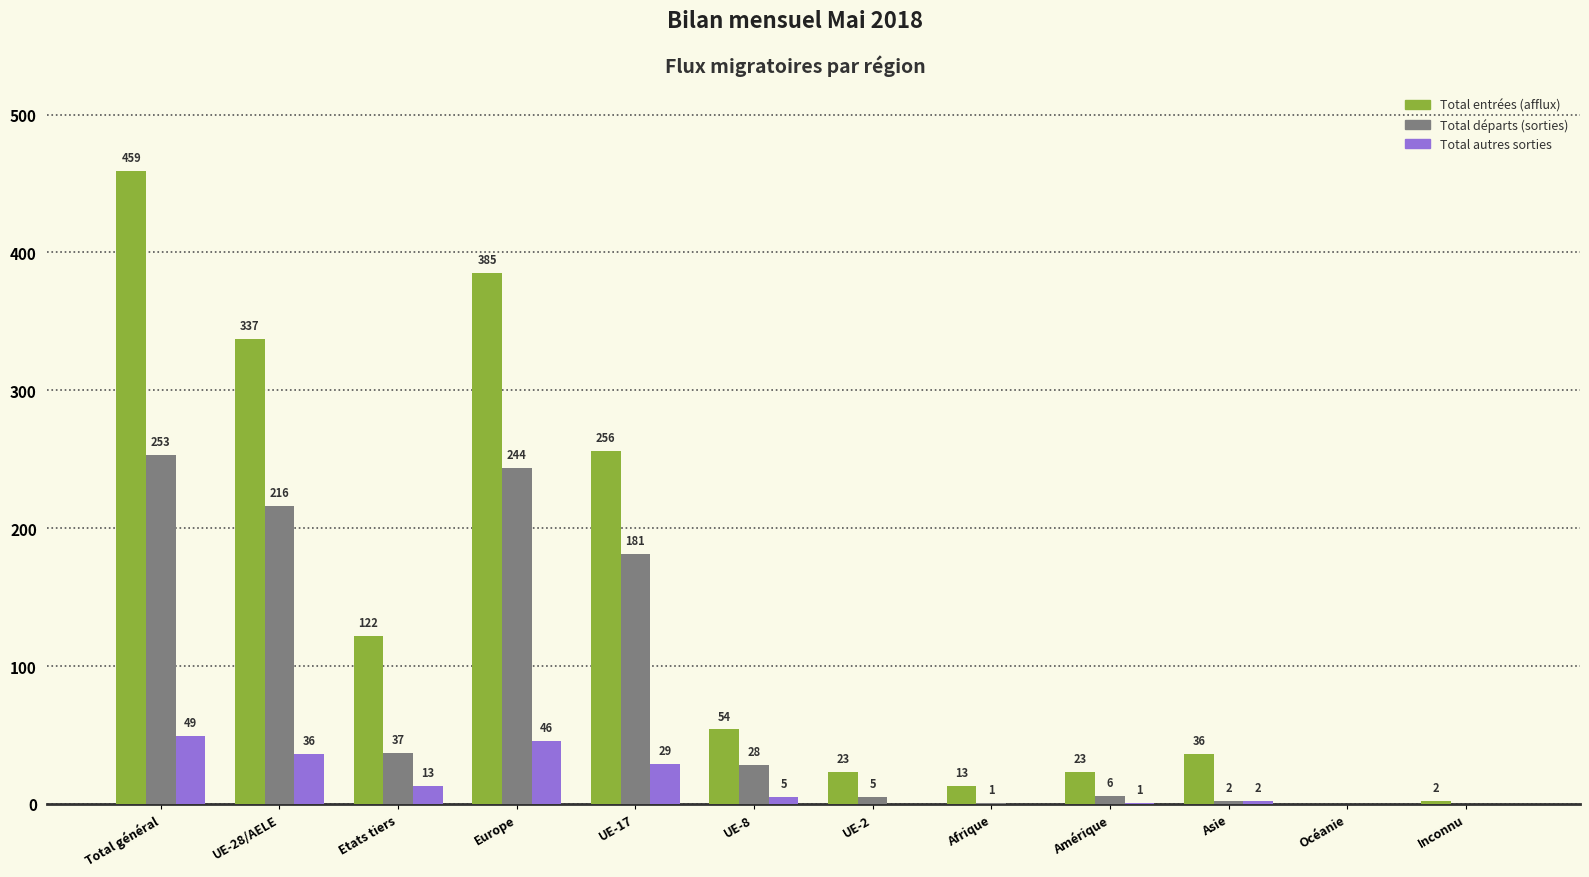

How many values in Total autres sorties are above zero?

8